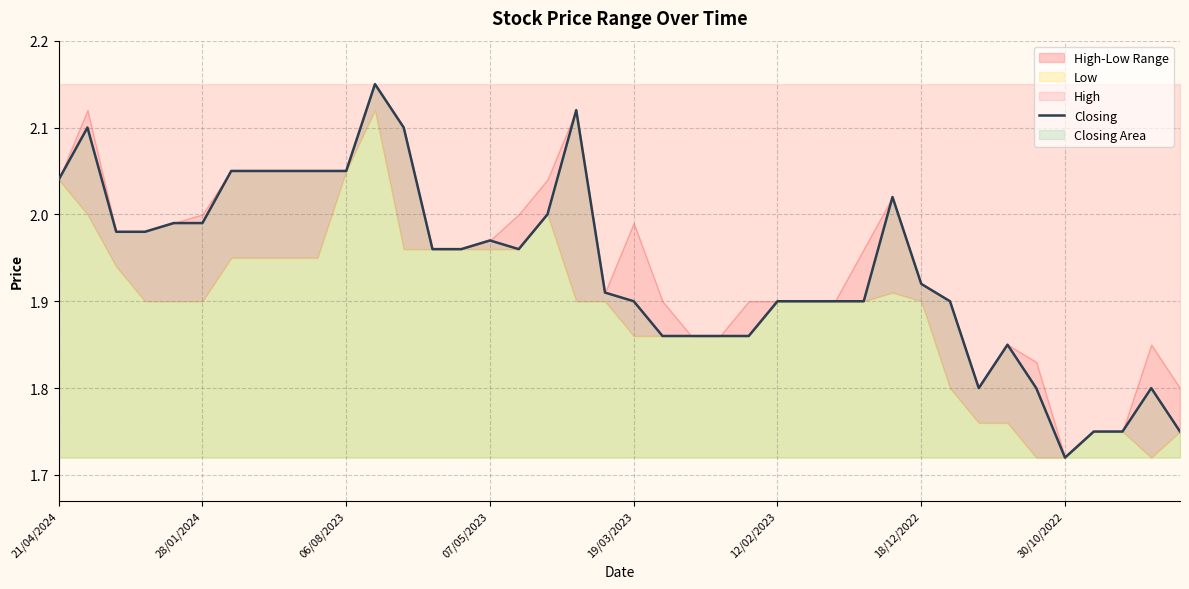

Read the value at 8.

2.0